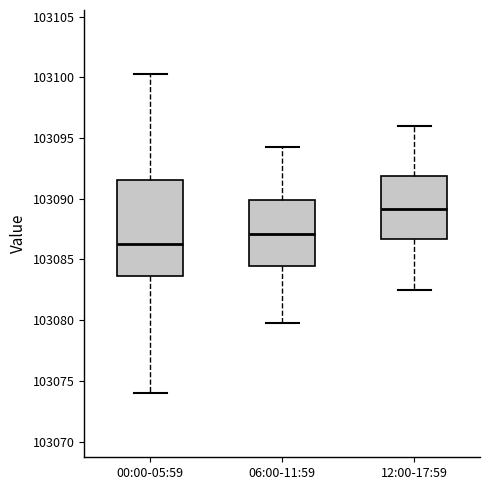

Reading left to right, read every box against the y-axis: the position of its median line, the range the box covers, and the ends of its whiskers. The values are not printed on the chart, so give them approximately, as read against the axis.

00:00-05:59: median 103086.5, box 103083.5 to 103091.5, whiskers 103074.0 to 103100.5
06:00-11:59: median 103087.0, box 103084.5 to 103090.0, whiskers 103080.0 to 103094.5
12:00-17:59: median 103089.0, box 103086.5 to 103092.0, whiskers 103082.5 to 103096.0